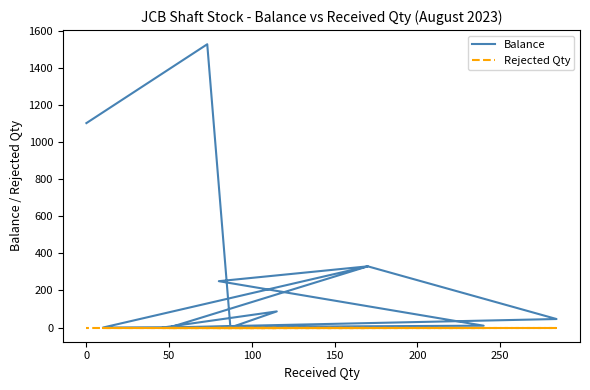

What is the label of the 4th point from the left?

100